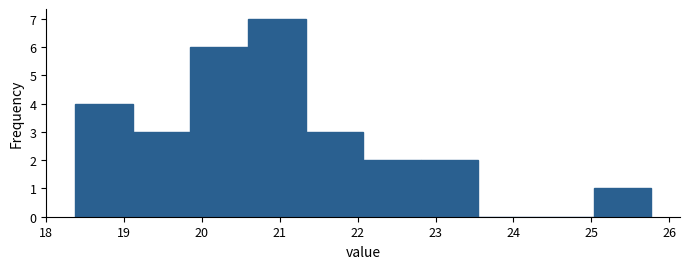

Reading left to right, list every bar in this chart as the range it spans on the x-axis followed by its height. Neither the bar edges nor the heights are printed on the chart, so give them approximately, as read against the axes.

18.37 to 19.11: 4
19.11 to 19.85: 3
19.85 to 20.59: 6
20.59 to 21.33: 7
21.33 to 22.07: 3
22.07 to 22.81: 2
22.81 to 23.55: 2
23.55 to 24.29: 0
24.29 to 25.03: 0
25.03 to 25.77: 1